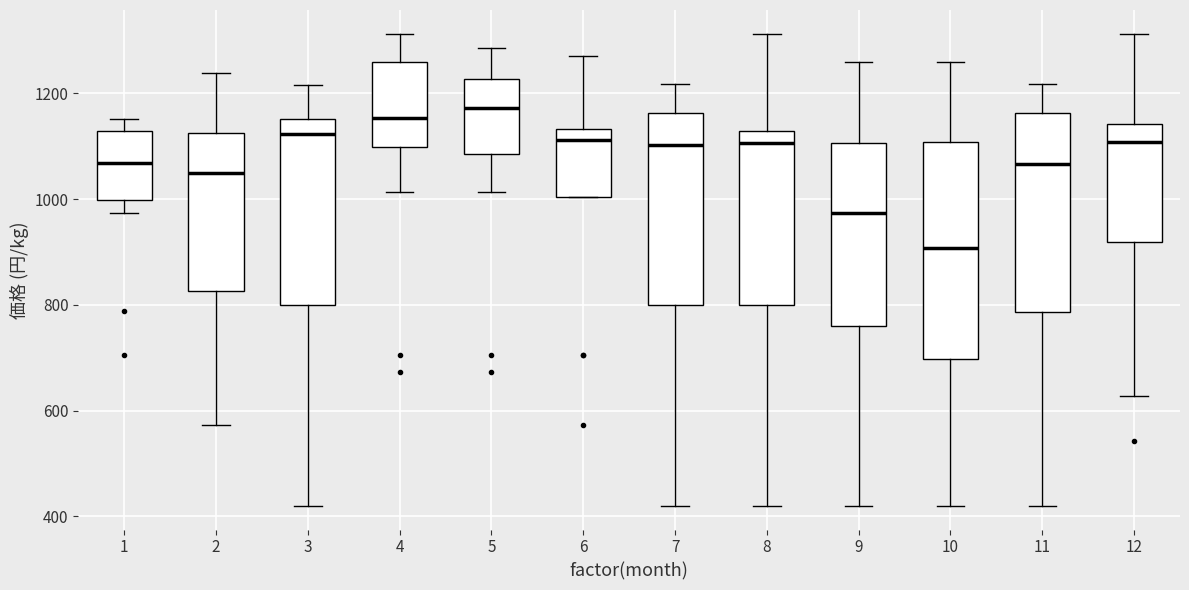

Where is the lower edge of the box at x = 5 on the y-axis? The values are not printed on the chart, so give them approximately, as read against the axis.

1080